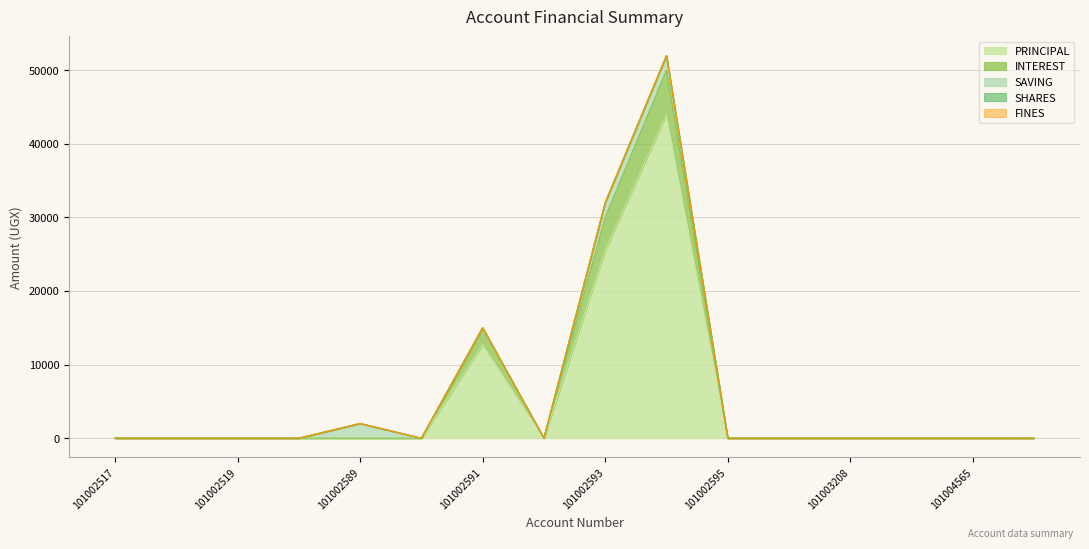

Does the chart have visible grid lines?

Yes